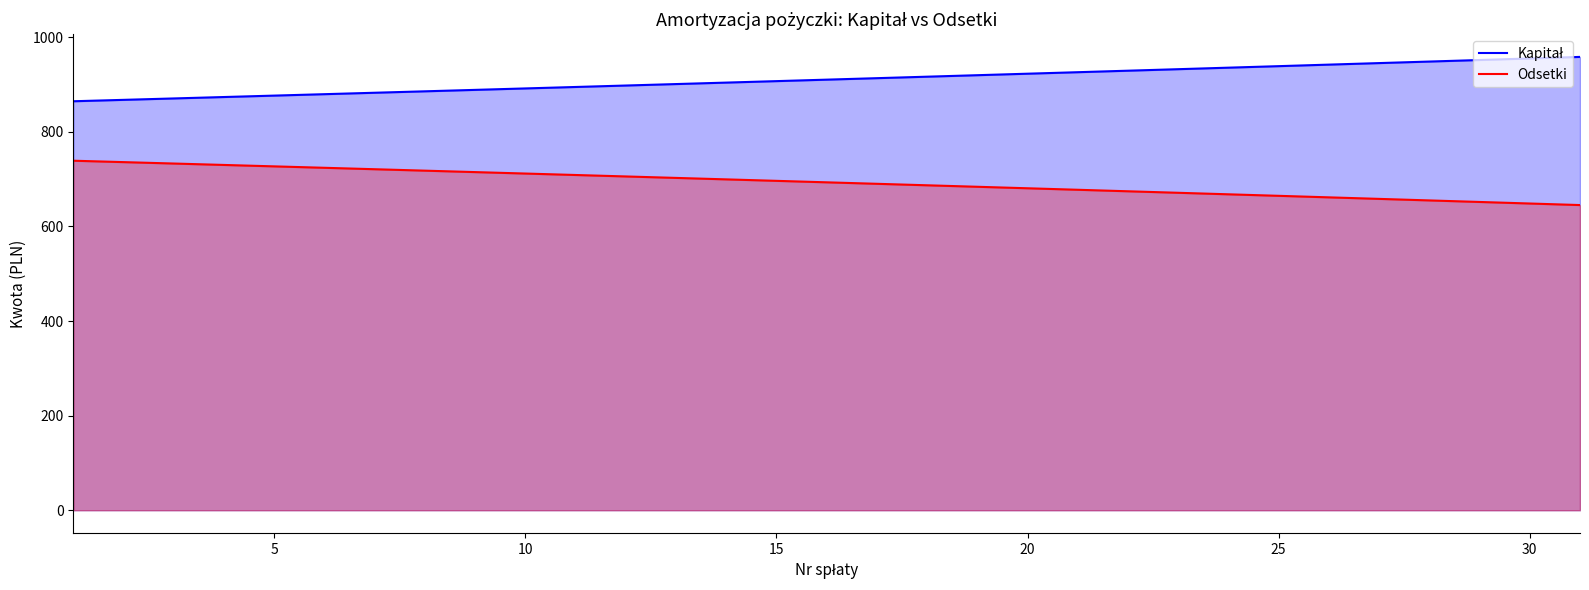

What is the spread (max minus min) of values at 30?

306.7